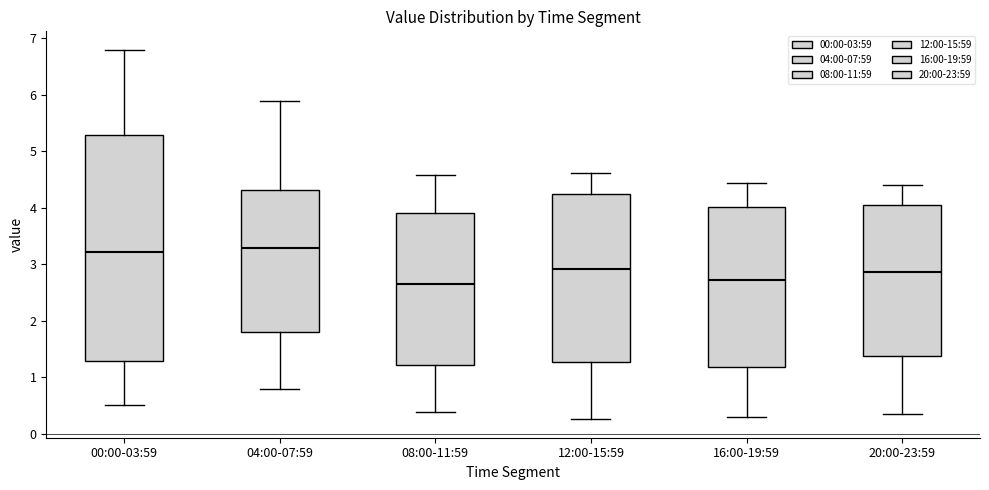

Comparing the boxes themselves (not the whiskers), which one is the tallest?

00:00-03:59